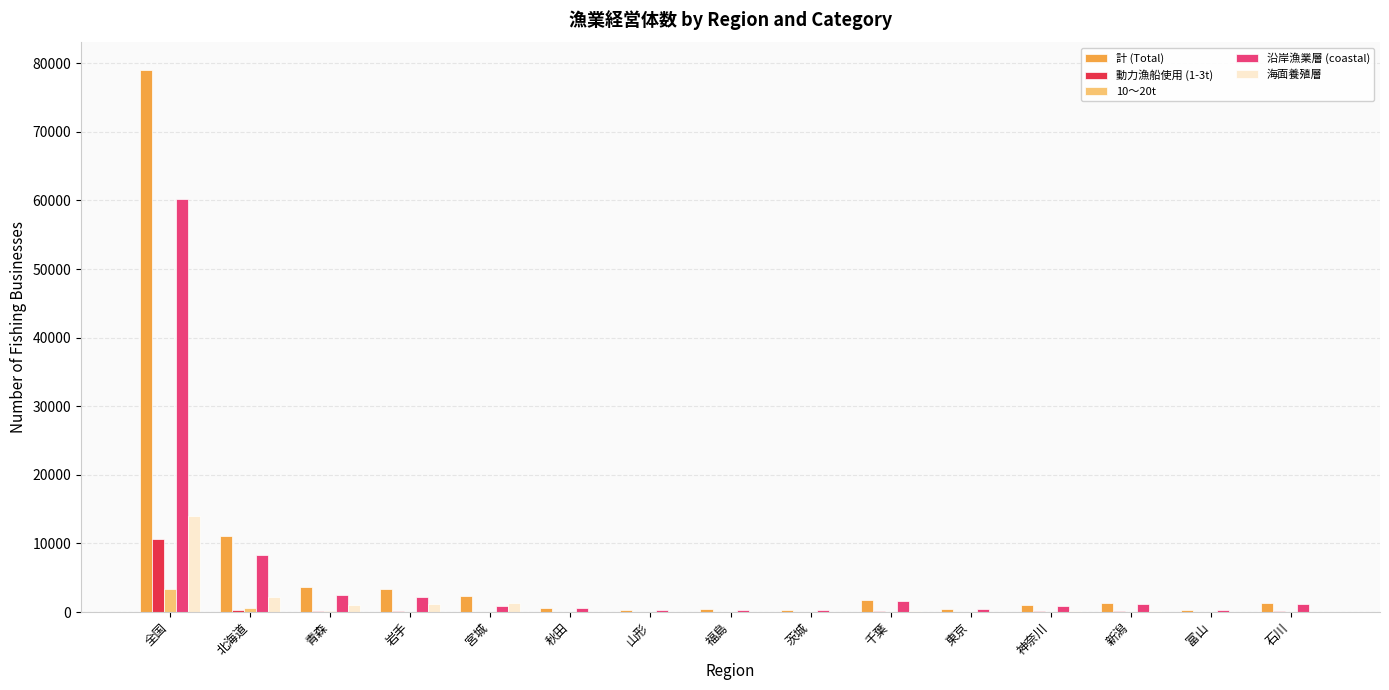

What is the sum of the 計 (Total) values at 宮城 and 全国?

81393